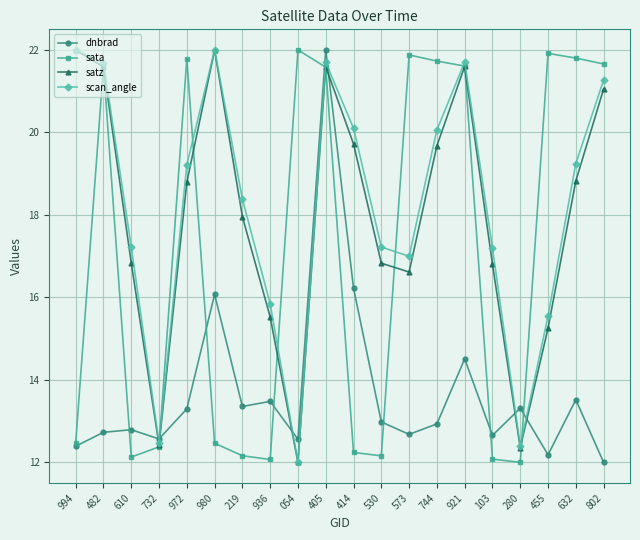

What is the total value across all series at 802?

76.0